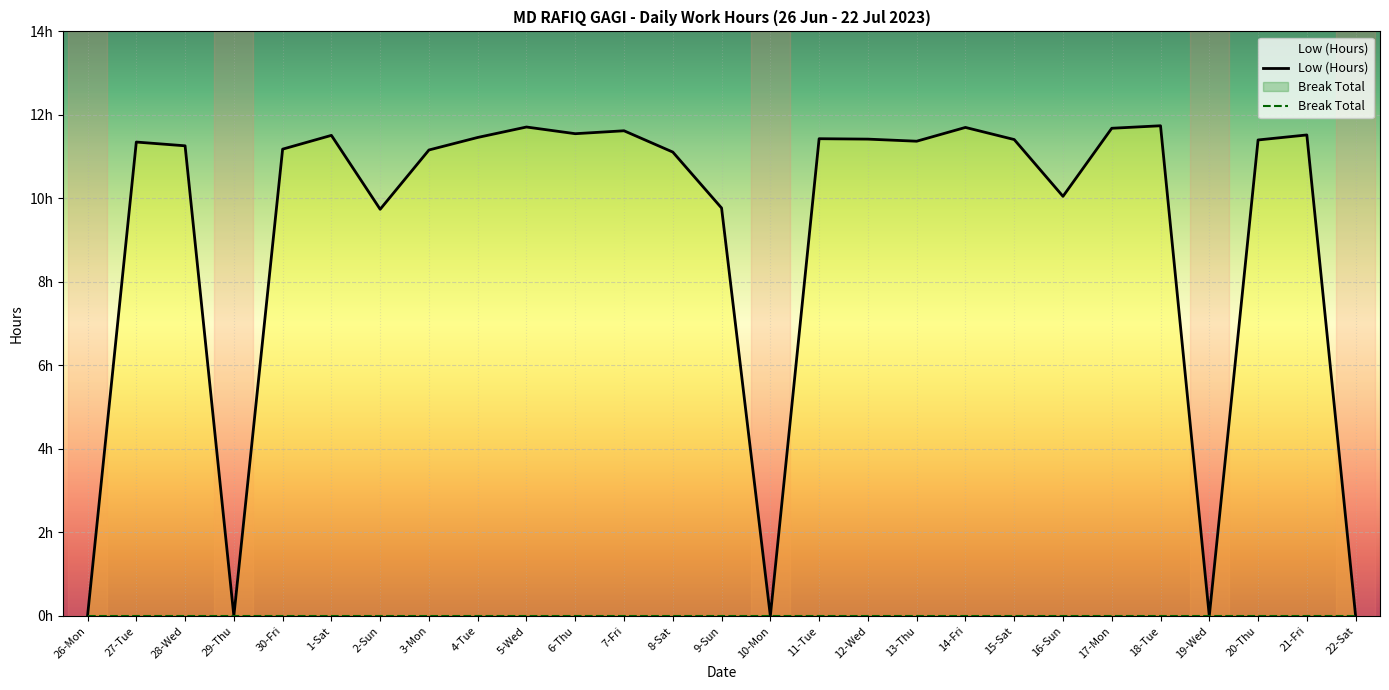

What is the label of the 7th point from the right?

16-Sun